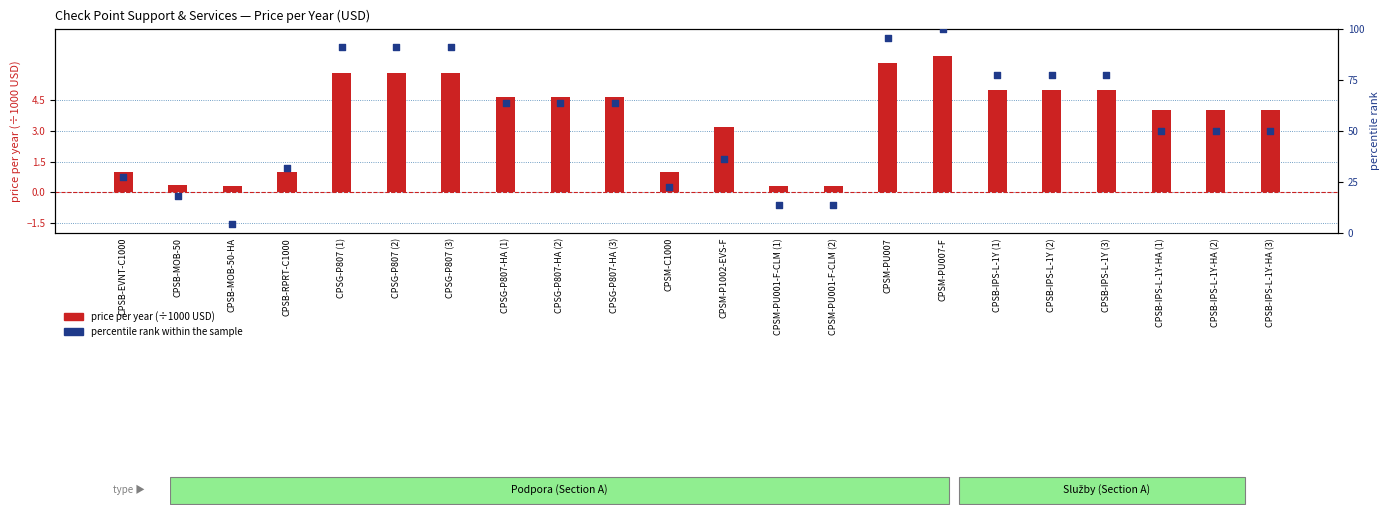

At how many categories does at least one series exceed 17?

19